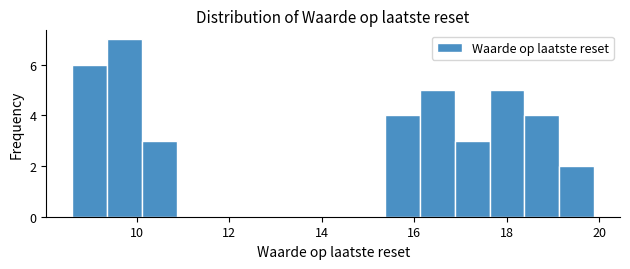

Read against the x-axis, roughly where is the centre of the tallest bar?

9.8